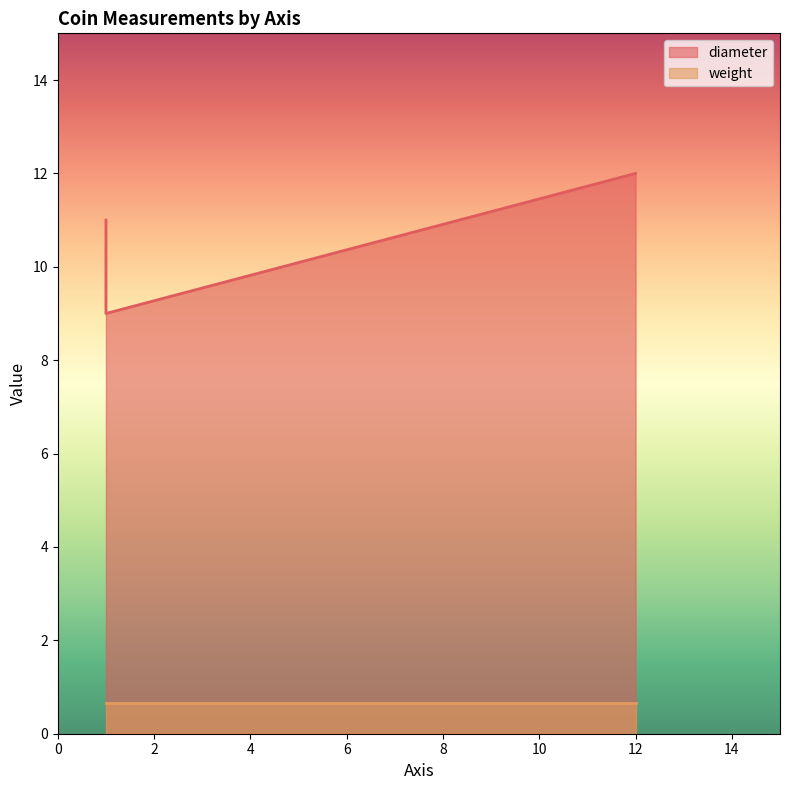

Between 12 and 1, which series saw the biggest shift?

diameter